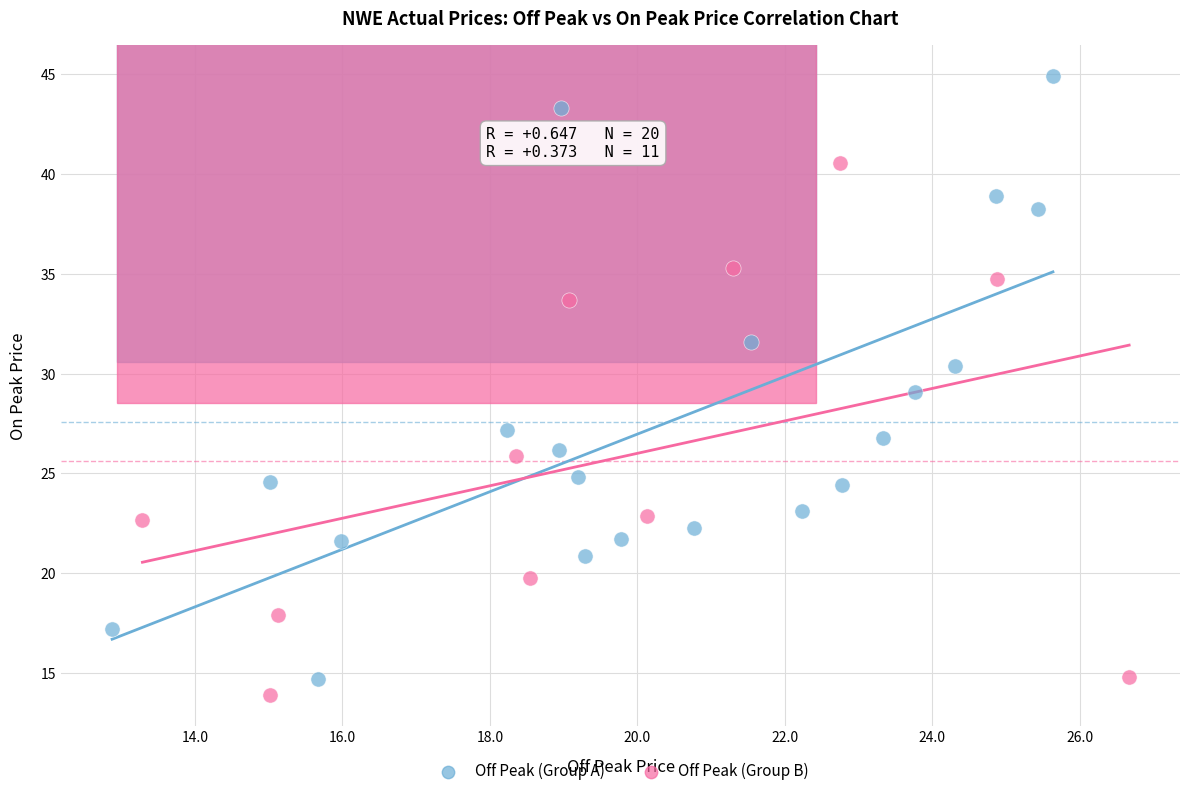

Which series reaches the maximum Y coordinate?

Off Peak (Group A)